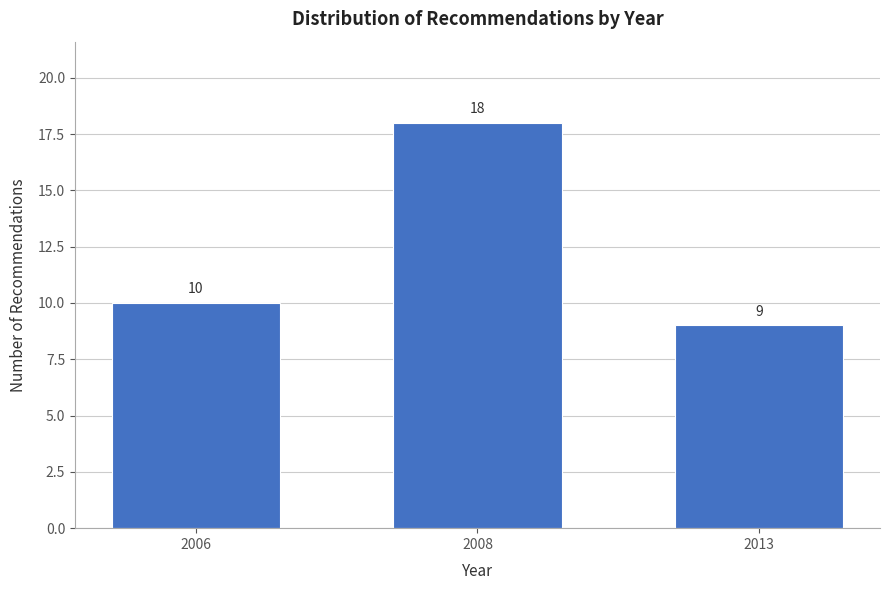

Reading left to right, what are all the values shown in this chart?

2006=10	2008=18	2013=9